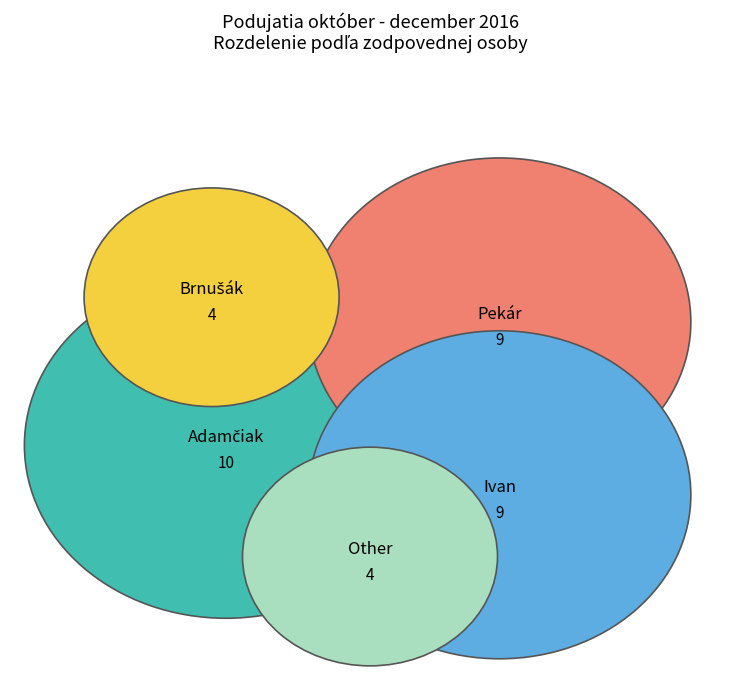

Does Brnušák represent more than half of the total?

No